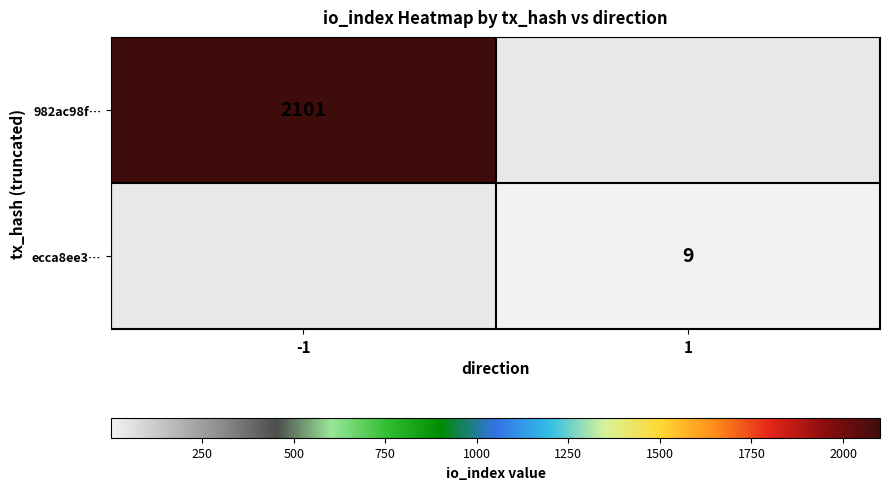

At how many categories does at least one series exceed 251?

1